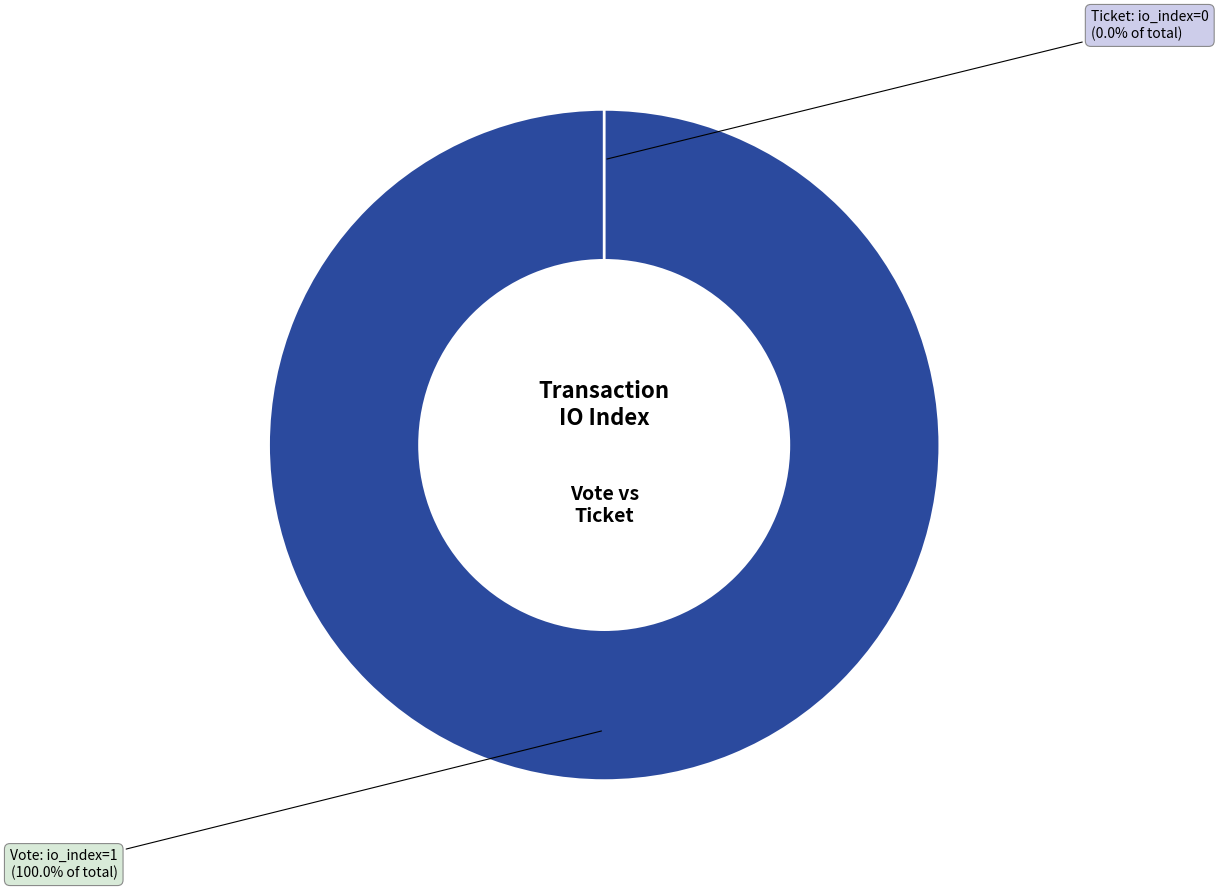

Which slice is the smallest?

Ticket (io_index=0)